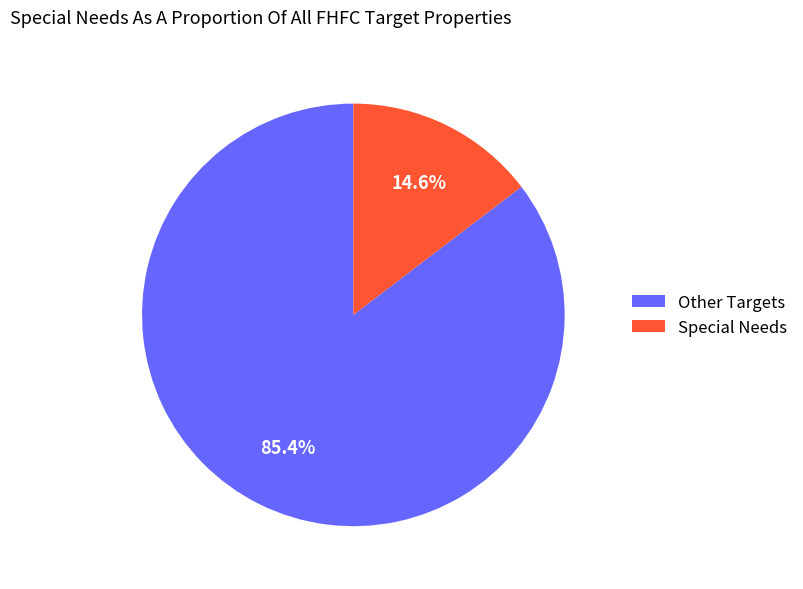

Which category has the smallest portion of the pie?

Special Needs